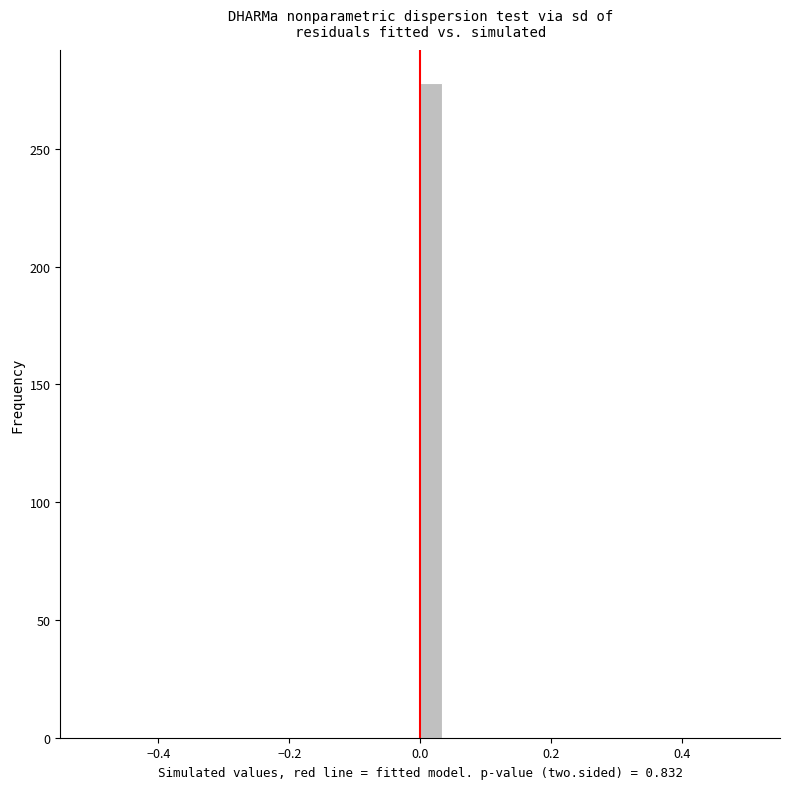

Around what value on the x-axis is the tallest bar? Give the approximate position of its centre, as read against the axis.

0.02